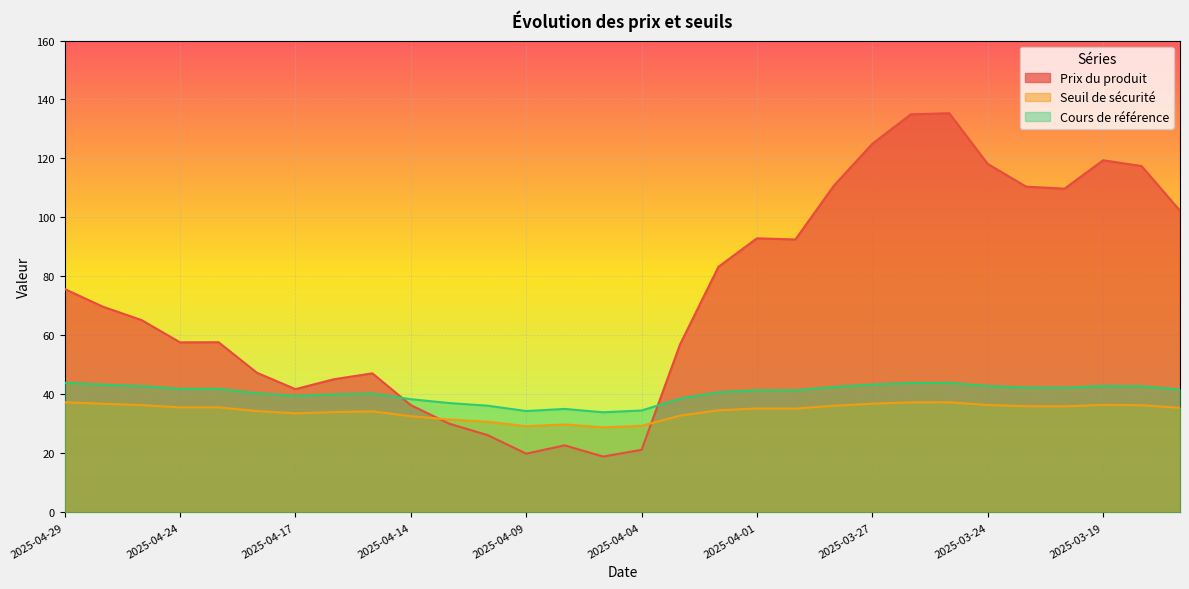

How many lines are shown in the chart?

3